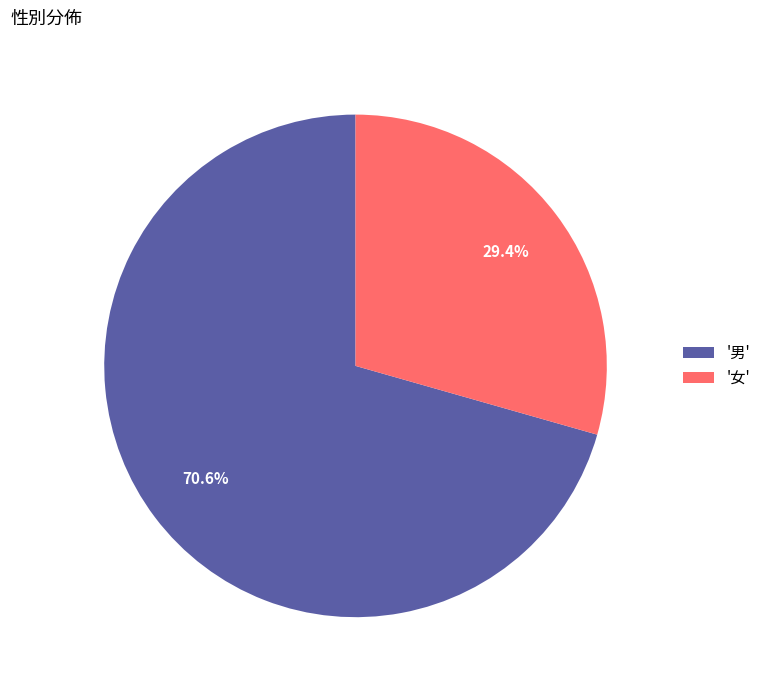

Rank the categories by value from highest to lowest.

'男', '女'